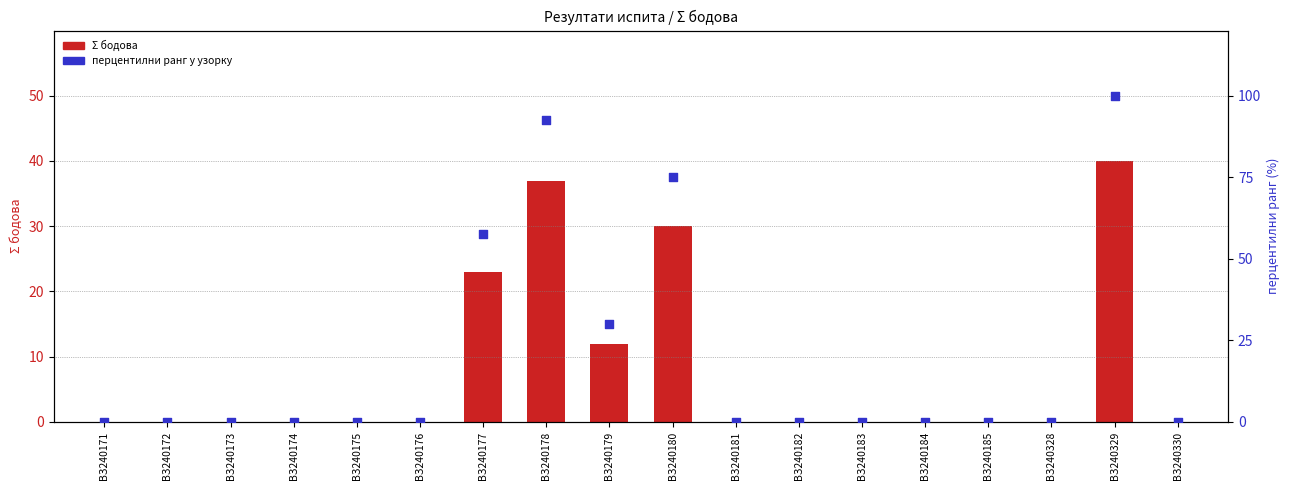

At how many categories does at least one series exceed 45?

4